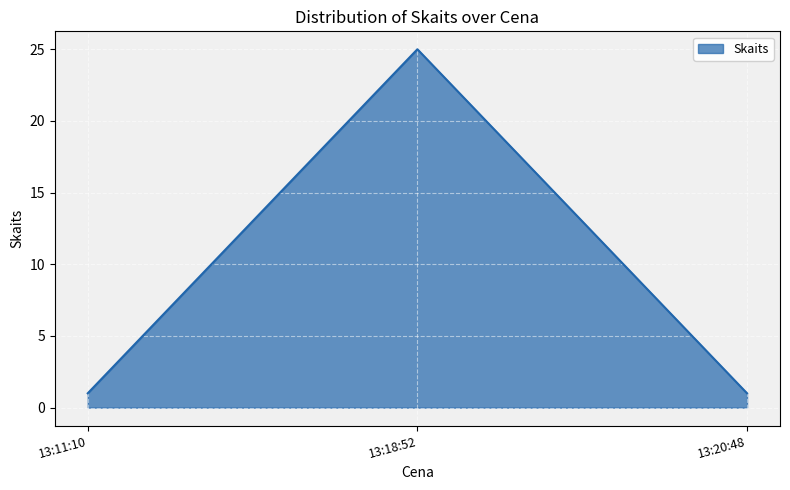

Reading left to right, transcribe all the data shown in this chart.

13:11:10=1	13:18:52=25	13:20:48=1